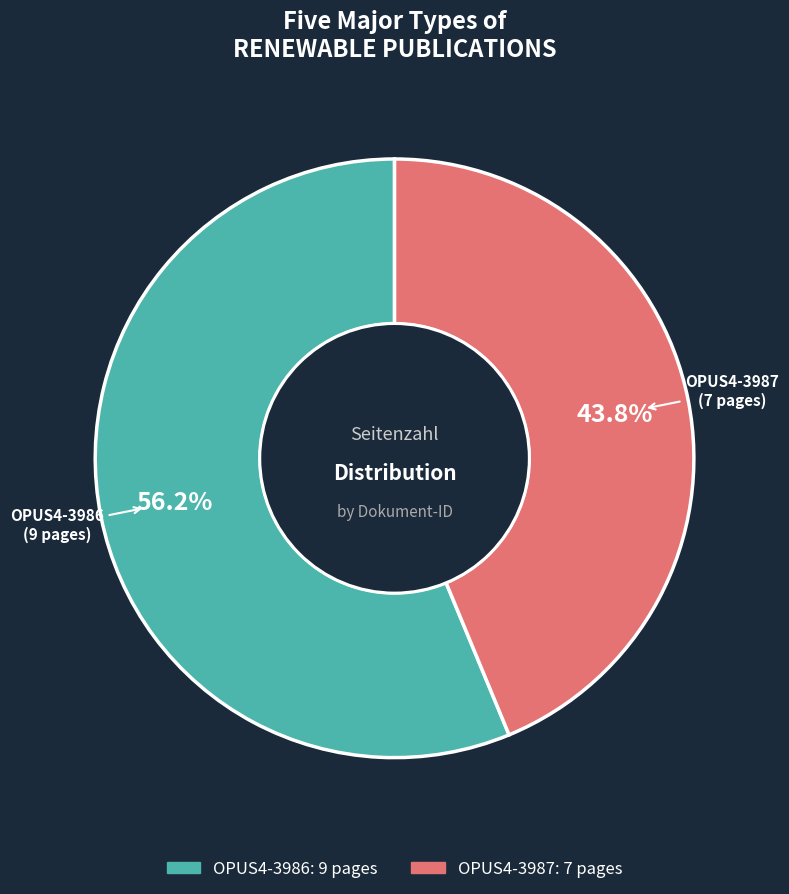

Is it true that OPUS4-3987 is 44% of the pie?

True